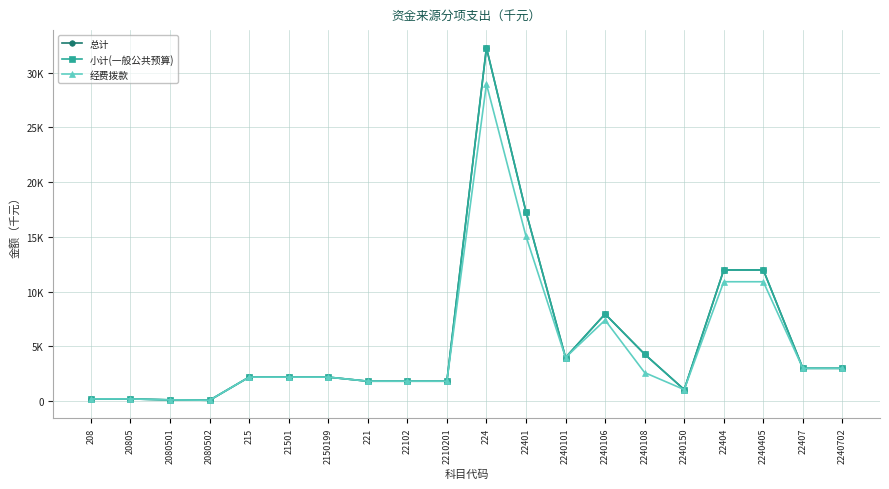

What is the highest value of the 经费拨款 series?

28957.9